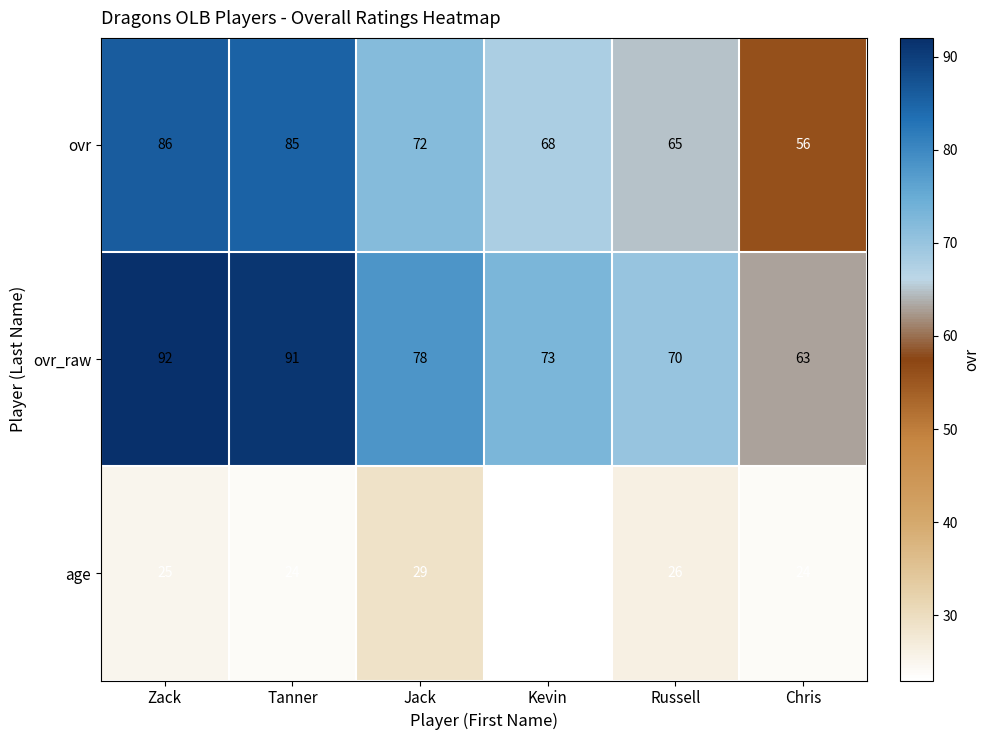

What is the spread (max minus min) of values at Russell?

44